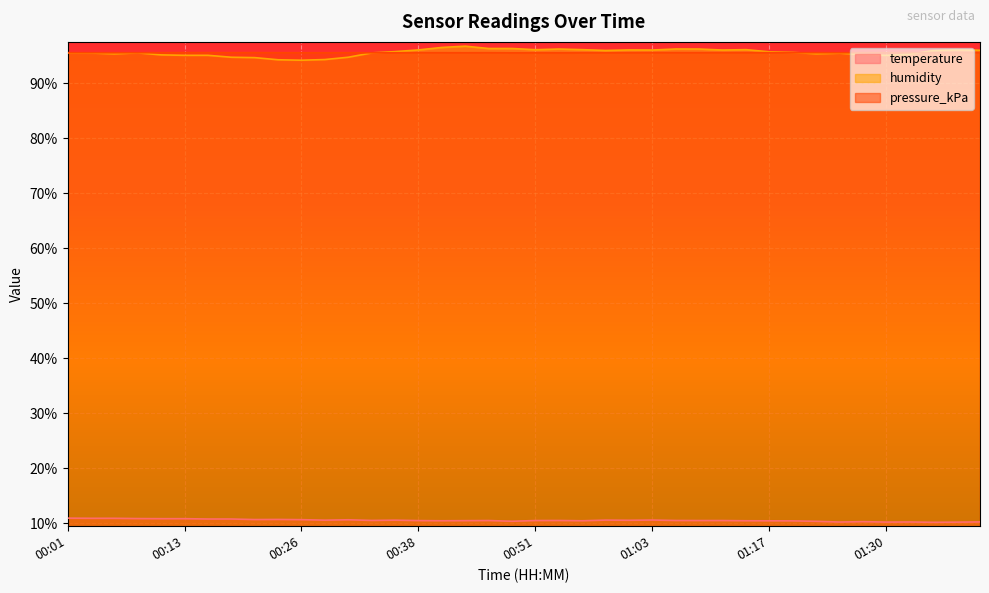

Does the chart display data point markers on the line(s)?

No